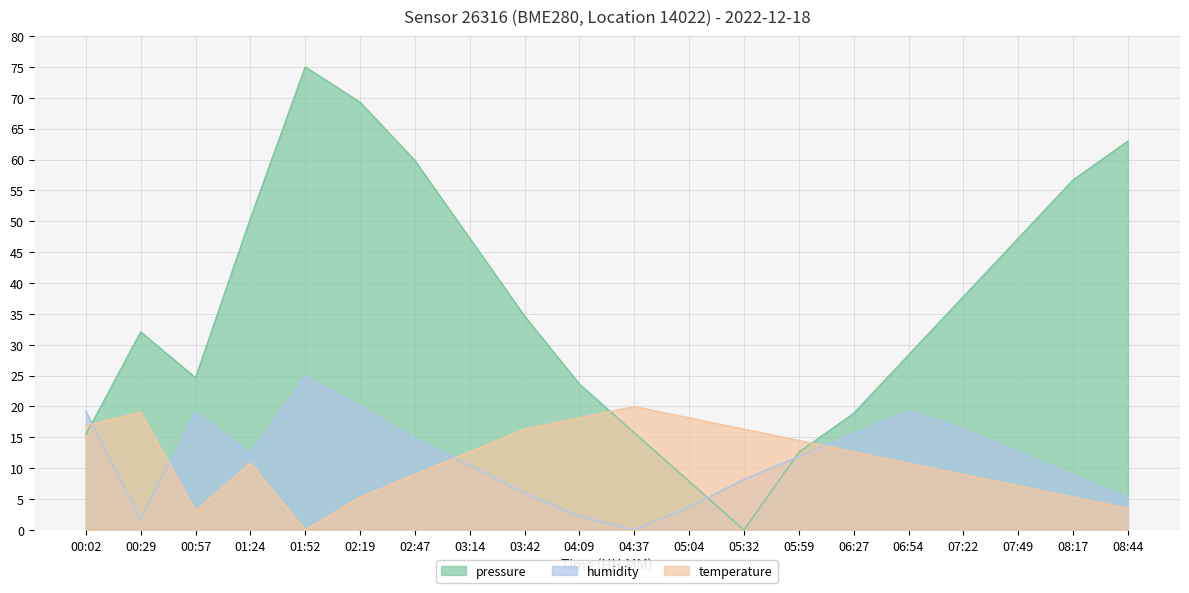

Reading right to left, extract all data points from this chart.

pressure: 63.0	56.7	47.2	37.8	28.3	18.9	12.6	0.0	7.9	15.7	23.6	34.6	47.2	59.8	69.3	75.0	50.4	24.7	32.1	15.4
humidity: 5.2	8.9	12.6	16.4	19.3	15.6	11.9	8.2	3.7	0.0	2.2	6.0	10.4	14.9	20.1	25.0	12.4	19.1	1.8	19.3
temperature: 3.5	5.3	7.2	9.0	10.8	12.7	14.5	16.3	18.2	20.0	18.2	16.3	12.7	9.0	5.3	0.0	10.8	3.1	19.1	16.9